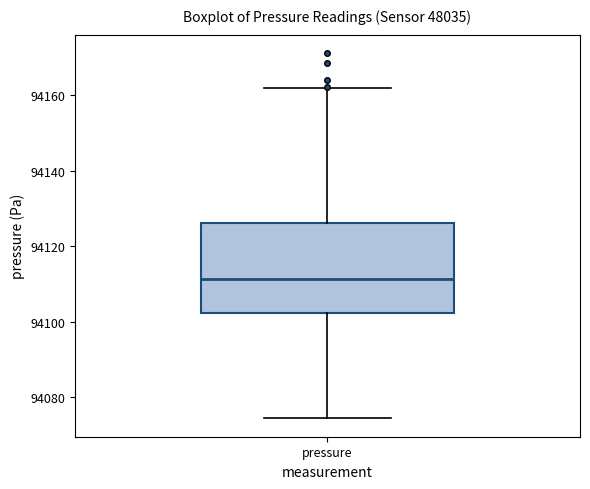

Transcribe this box plot: give where the median line is, the range the box spans, and where the two whiskers end, as read against the y-axis. The values are not printed on the chart, so give them approximately, as read against the axis.

median 94112, box 94102 to 94126, whiskers 94074 to 94162